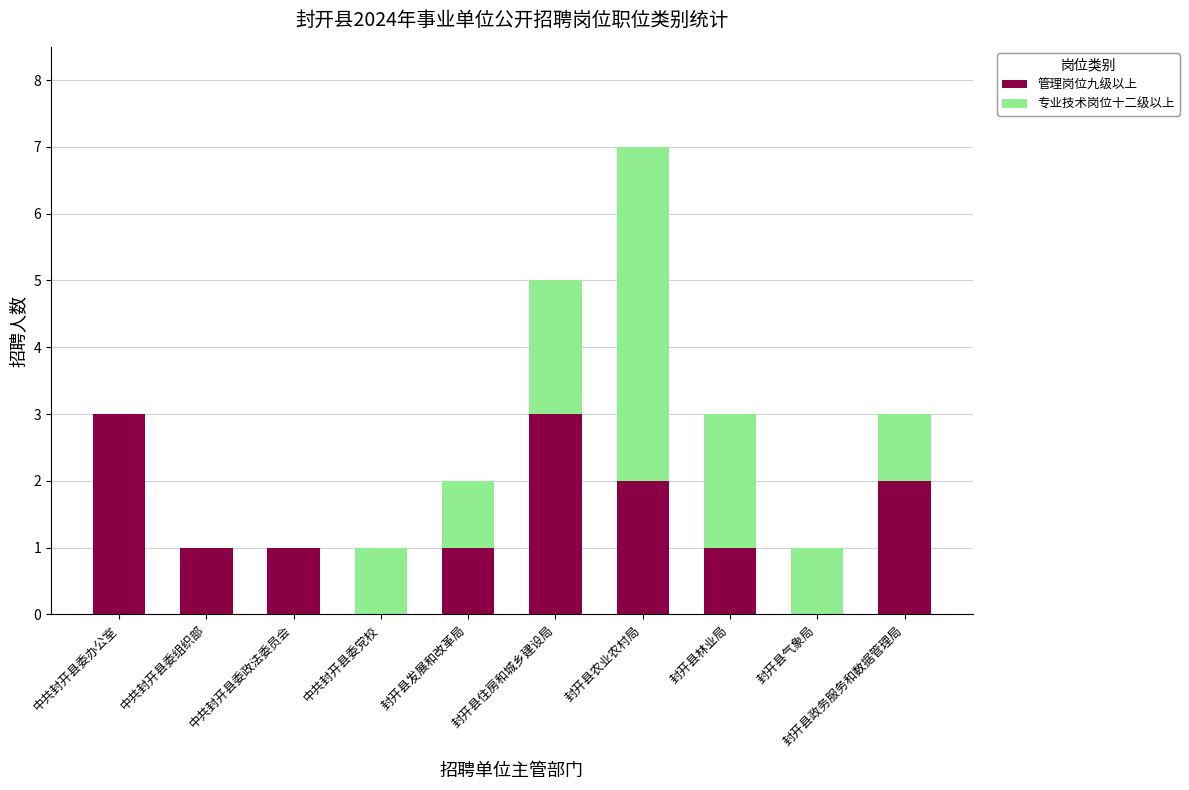

How many 管理岗位九级以上 values are between 1 and 2?

6